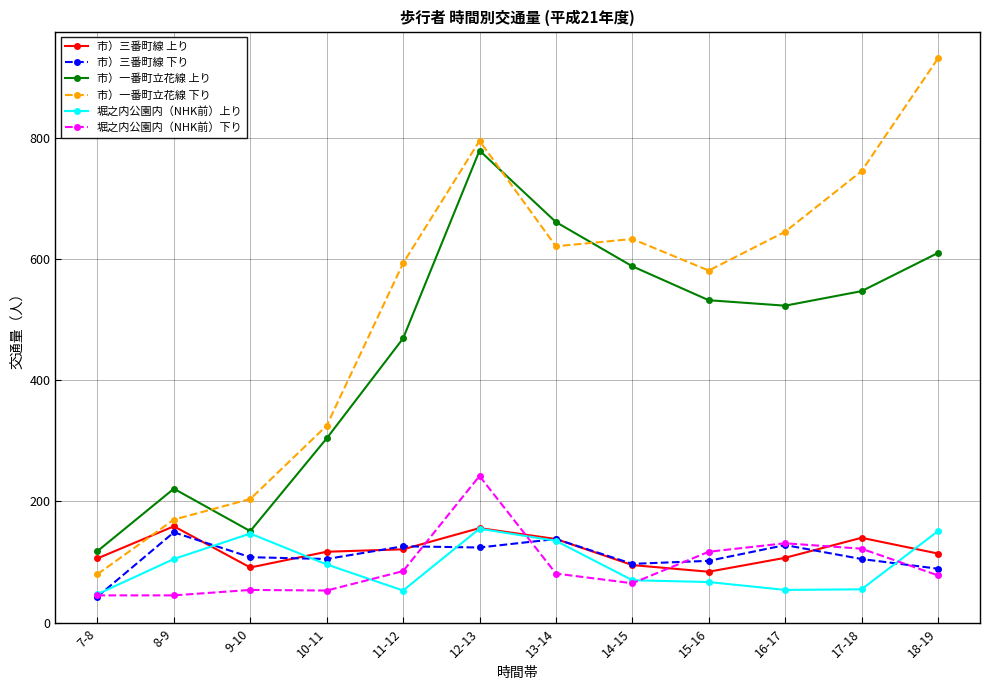

Which category has the highest value across all series?

18-19